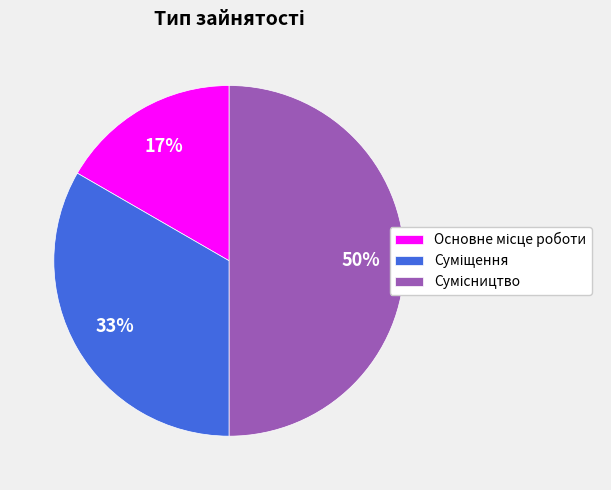

How many slices are in this pie chart?

3